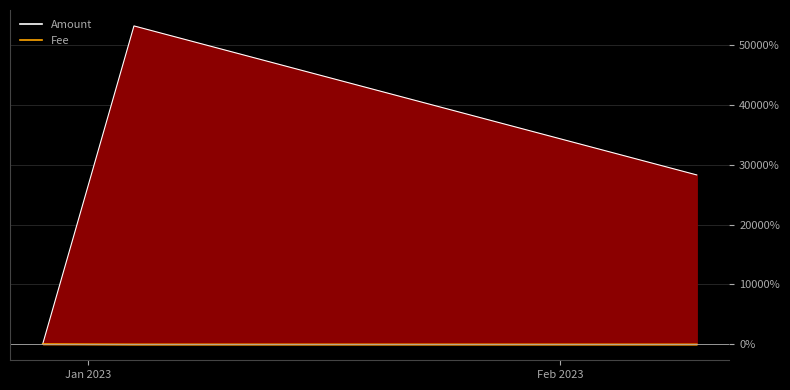

What is the sum of all Amount_line values?

81595.4